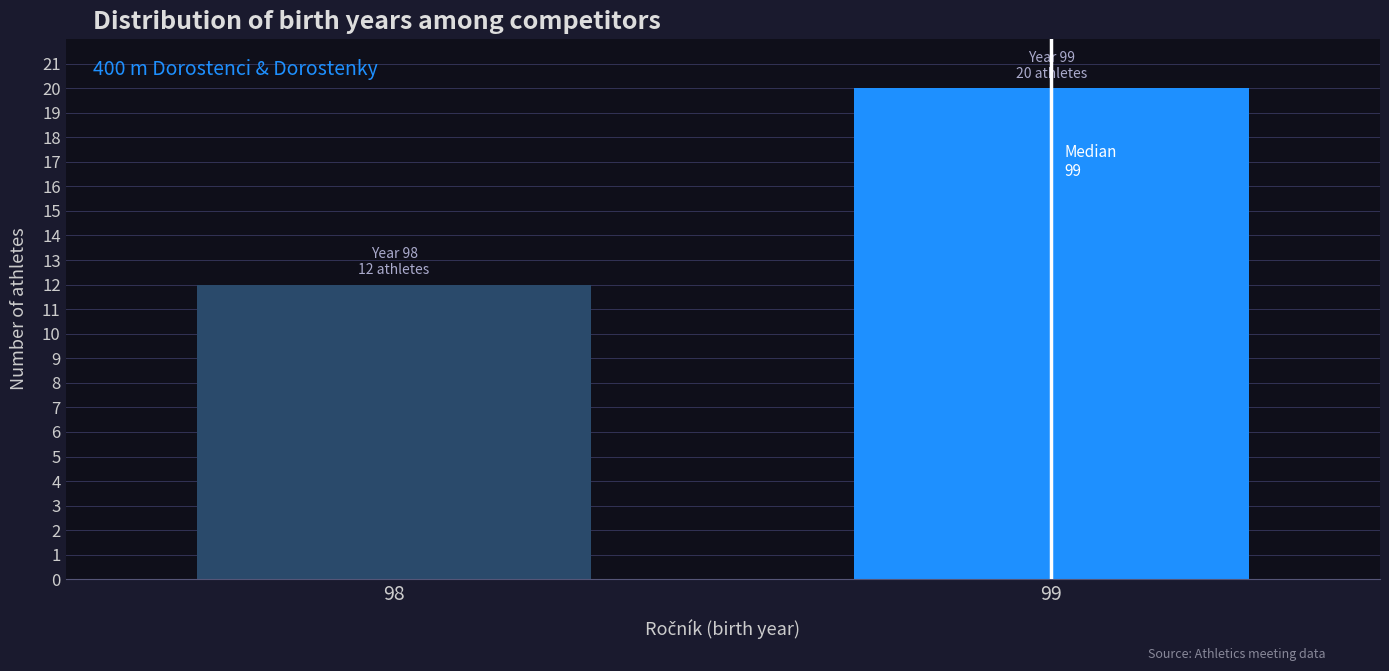

Reading left to right, transcribe all the data shown in this chart.

12	20